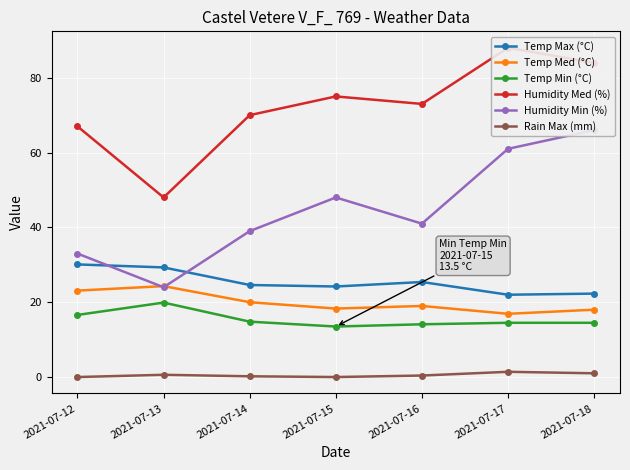

Which series changed the most between 2021-07-14 and 2021-07-17?

Humidity Min (%)